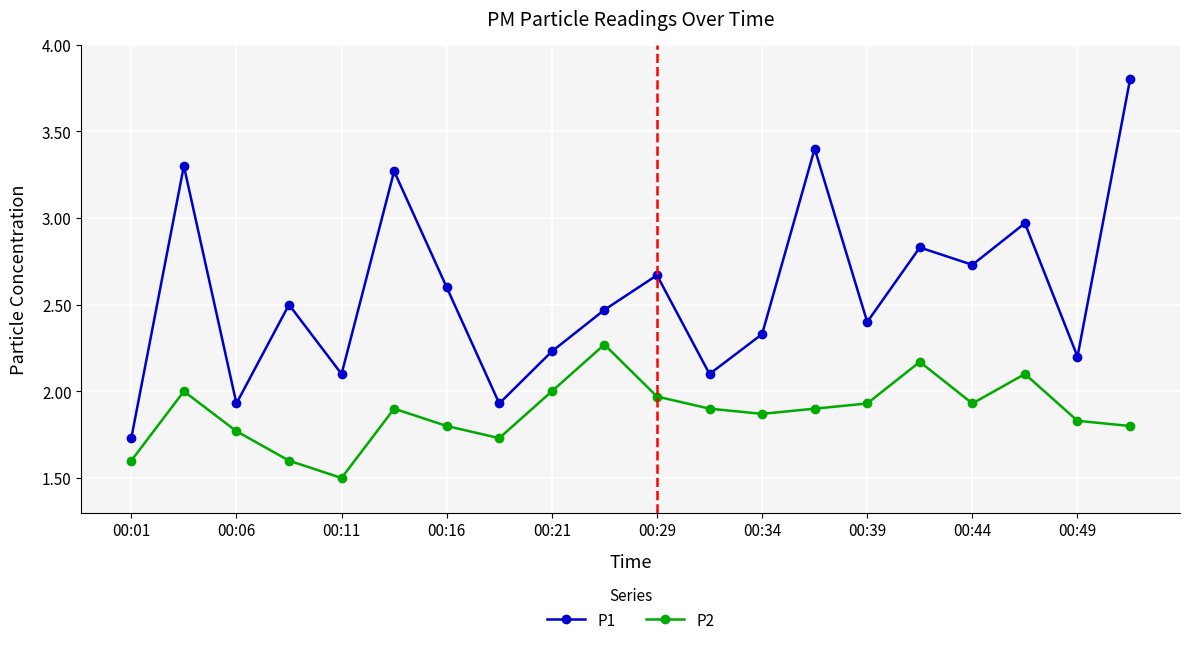

What is the highest value of the P1 series?

3.8